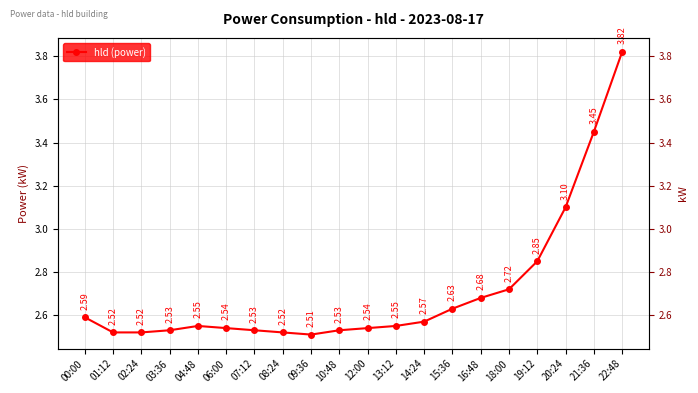

The value at 10:48 is 0.6. True or false?

False